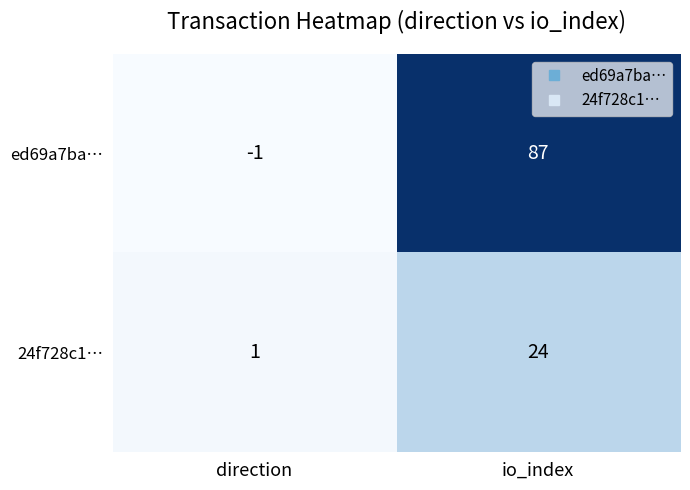

What is the smallest value displayed?

-1